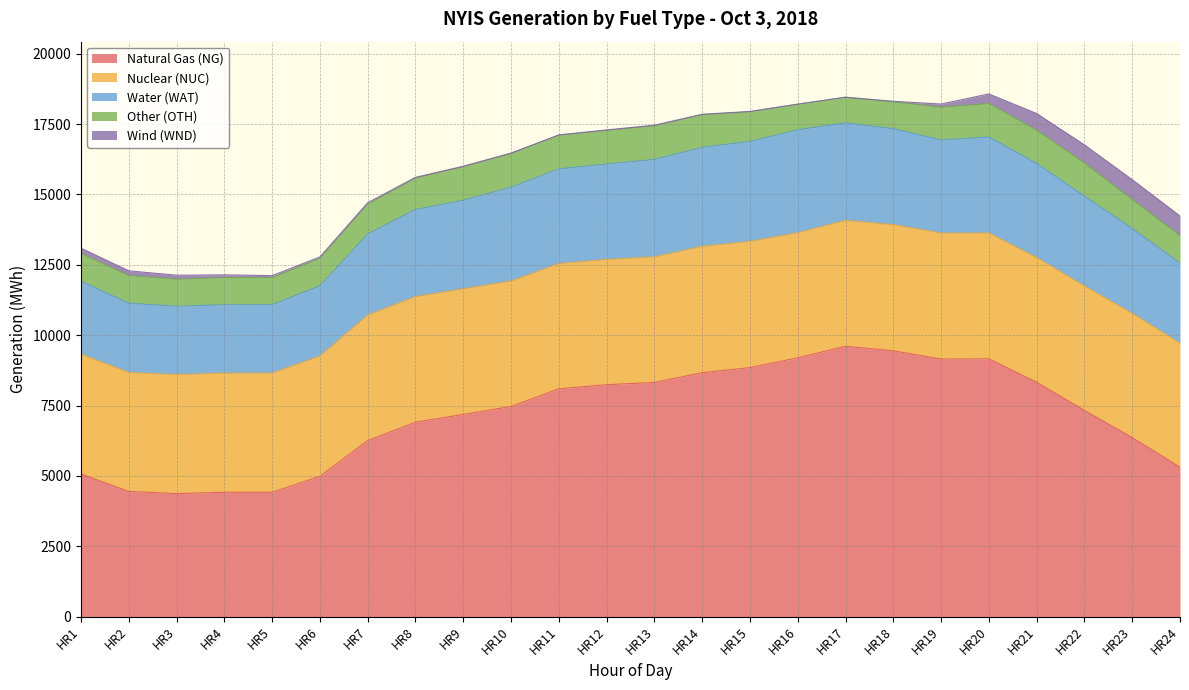

What is the difference between the maximum and second lowest values in the Nuclear (NUC) series?

260